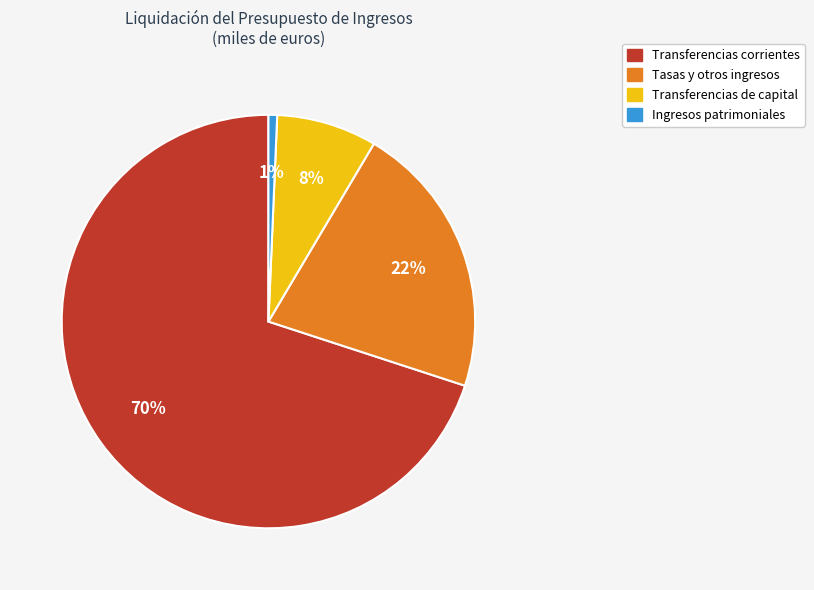

Is the sum of Transferencias corrientes and Tasas y otros ingresos greater than half?

Yes